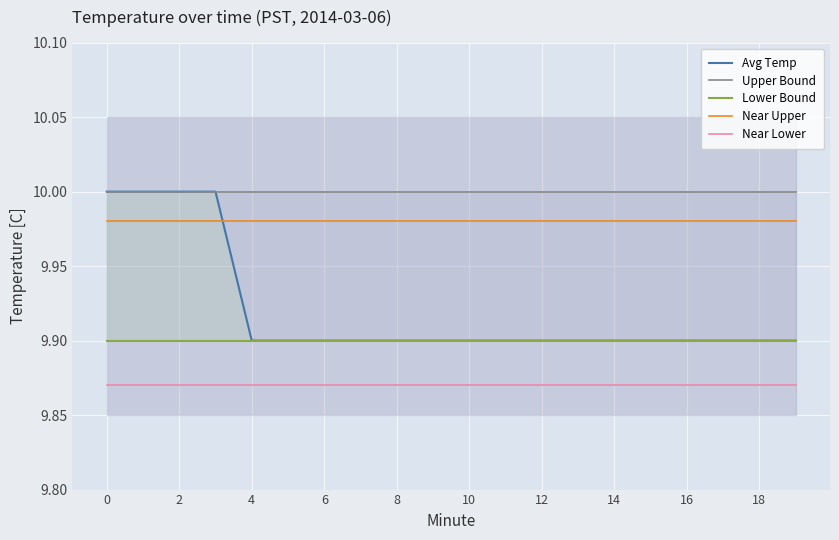

Rank the series at 19 from lowest to highest value.

Near Lower, Avg Temp, Lower Bound, Near Upper, Upper Bound